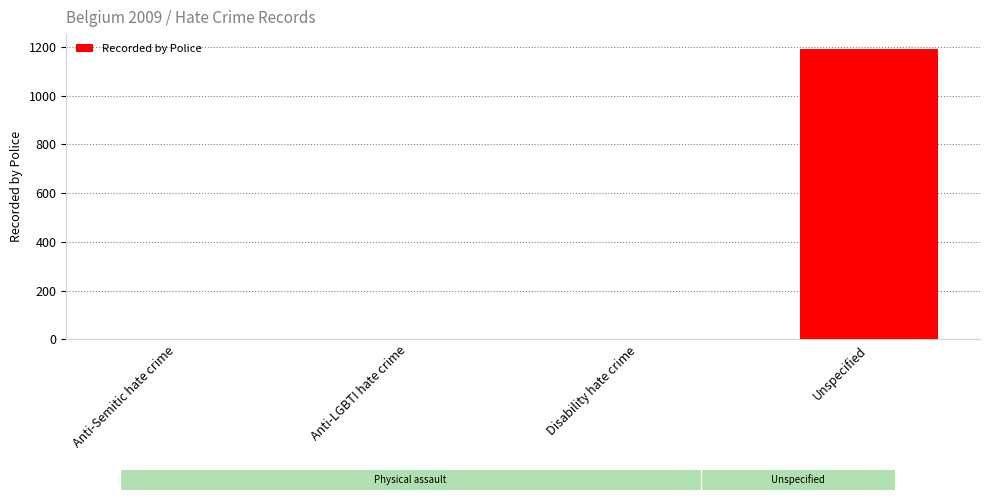

Which has a higher value, Disability hate crime or Unspecified?

Unspecified